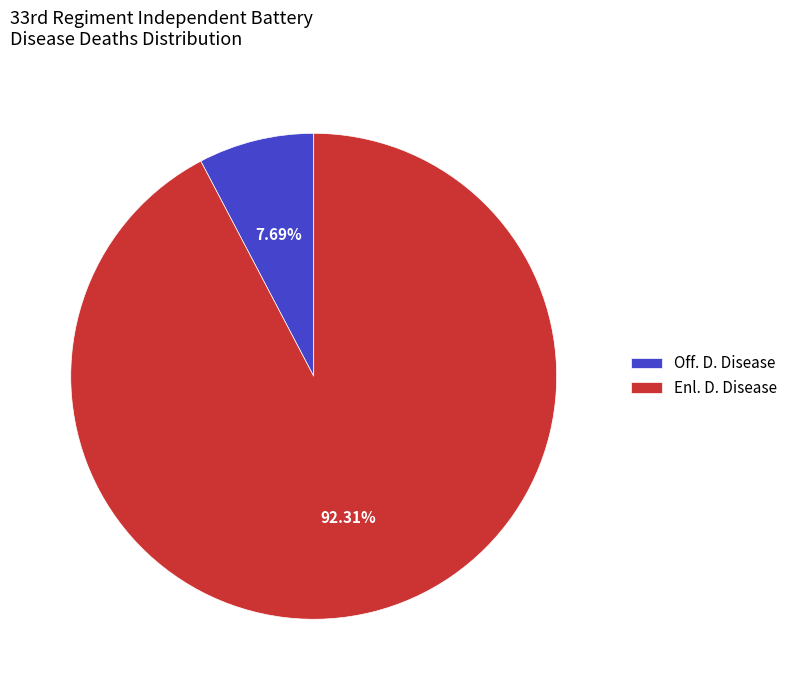

What percentage is the Off. D. Disease slice, to the nearest percent?

8%